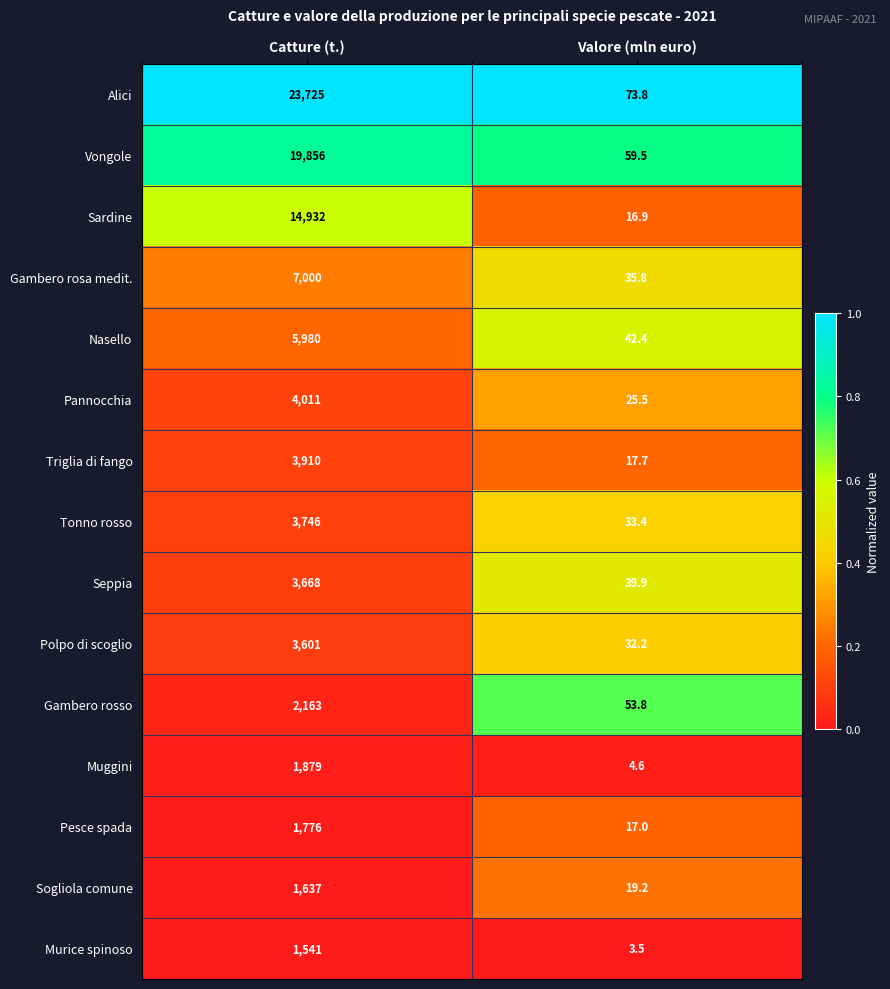

At which category does the chart reach its peak across all series?

Catture (t.)